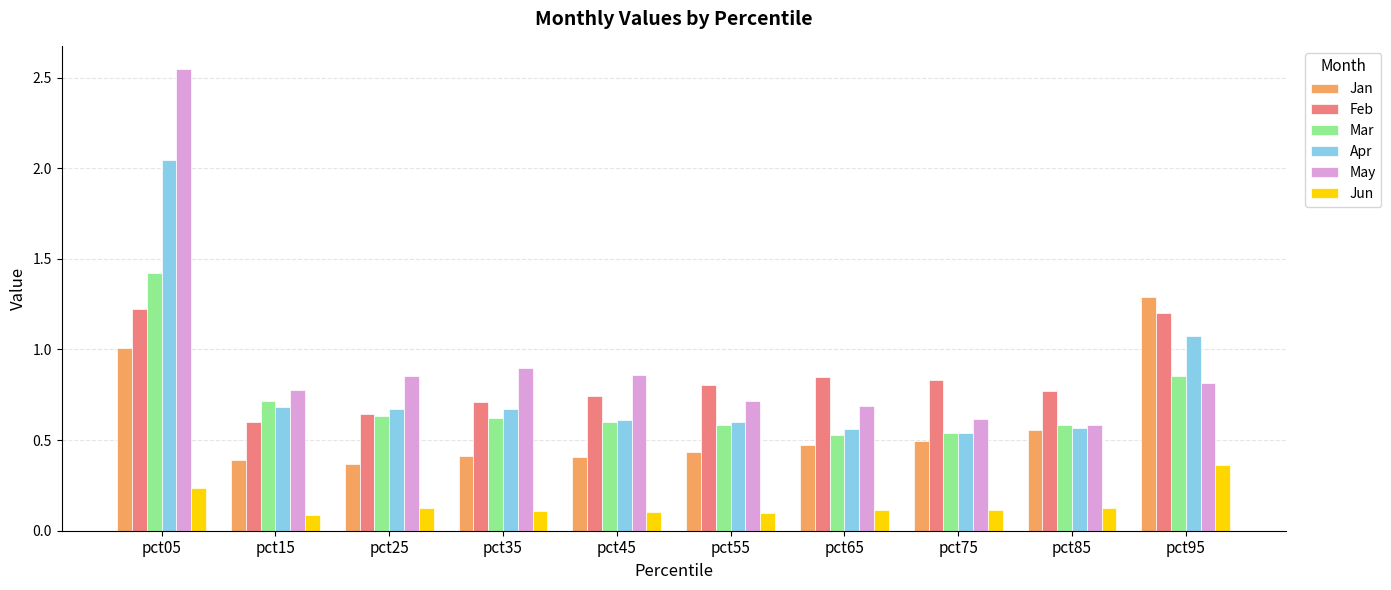

What is the maximum value for Feb?

1.2